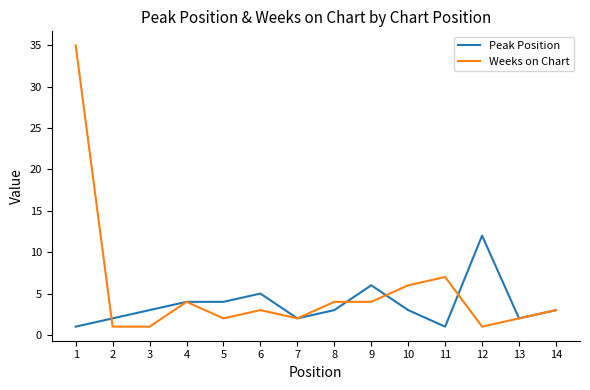

Is the value of Weeks on Chart at 6 greater than the value of Peak Position at 9?

No